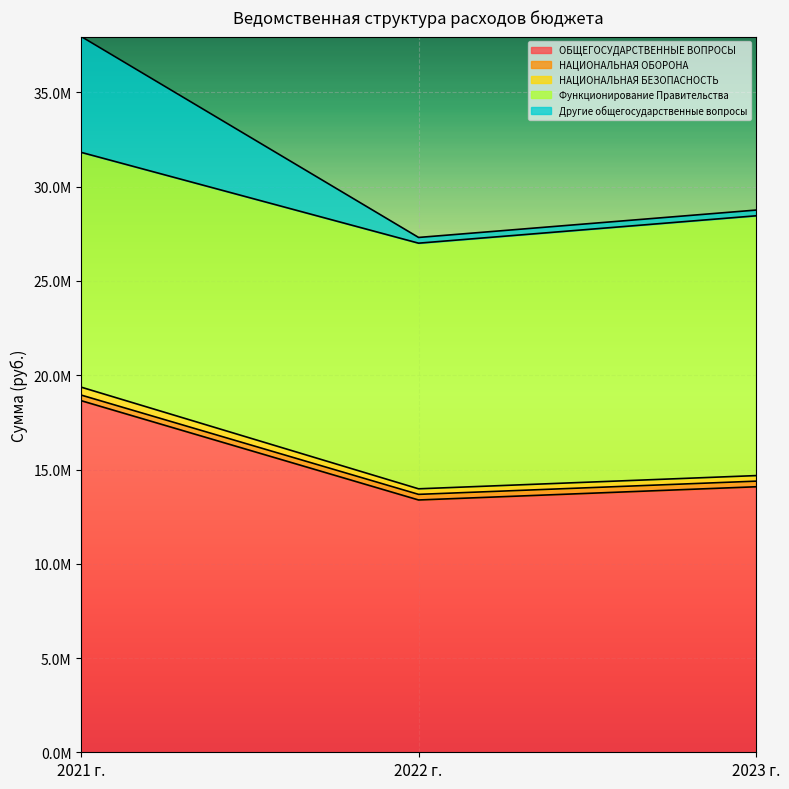

At which label does НАЦИОНАЛЬНАЯ БЕЗОПАСНОСТЬ reach its peak?

2021 г.